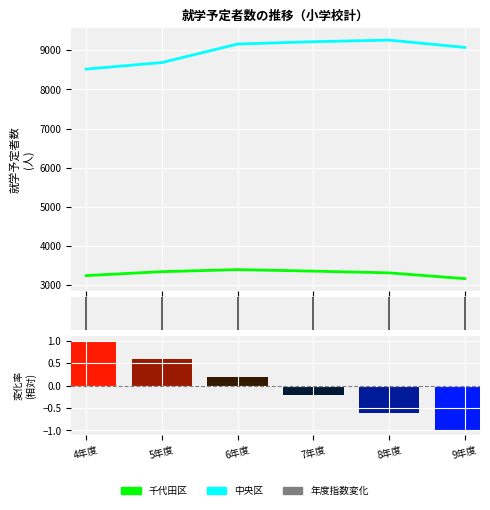

What position from the left is 7年度?

4